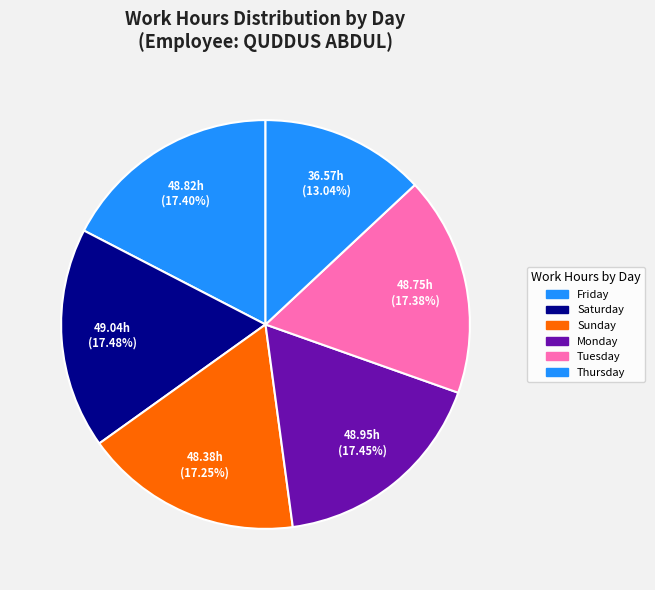

Count the number of slices in the pie.

6